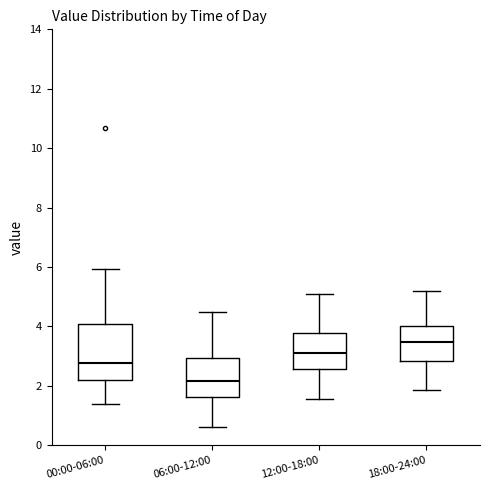

Reading left to right, transcribe this box plot: for each box, give where its median line is, the range the box spans, and where its two whiskers end, as read against the y-axis. The values are not printed on the chart, so give them approximately, as read against the axis.

00:00-06:00: median 2.8, box 2.2 to 4.0, whiskers 1.4 to 6.0
06:00-12:00: median 2.2, box 1.6 to 3.0, whiskers 0.6 to 4.6
12:00-18:00: median 3.2, box 2.6 to 3.8, whiskers 1.6 to 5.2
18:00-24:00: median 3.4, box 2.8 to 4.0, whiskers 1.8 to 5.2